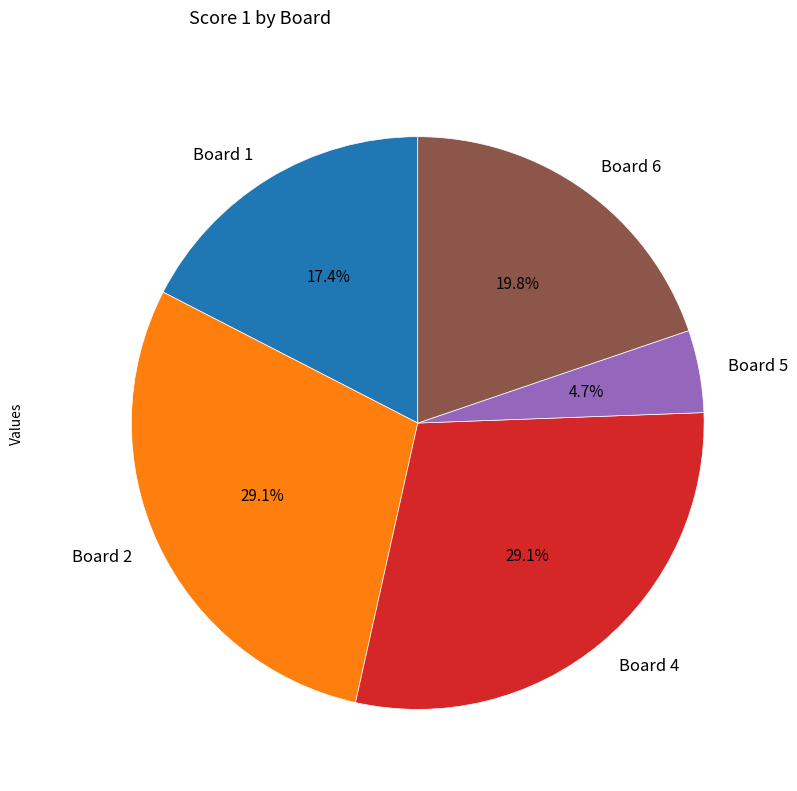

What portion of the pie excludes Board 6?

80.2%